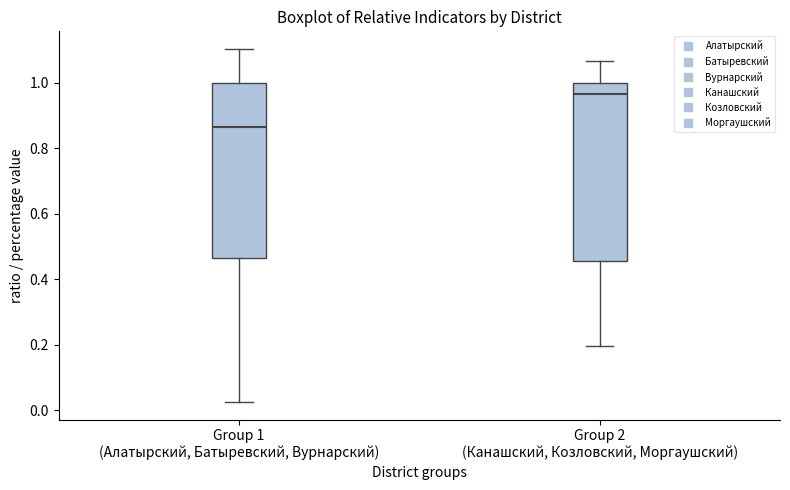

Reading left to right, transcribe this box plot: for each box, give where its median line is, the range the box spans, and where its two whiskers end, as read against the y-axis. The values are not printed on the chart, so give them approximately, as read against the axis.

Group 1 (Алатырский, Батыревский, Вурнарский): median 0.86, box 0.46 to 1.00, whiskers 0.02 to 1.10
Group 2 (Канашский, Козловский, Моргаушский): median 0.96, box 0.46 to 1.00, whiskers 0.20 to 1.06